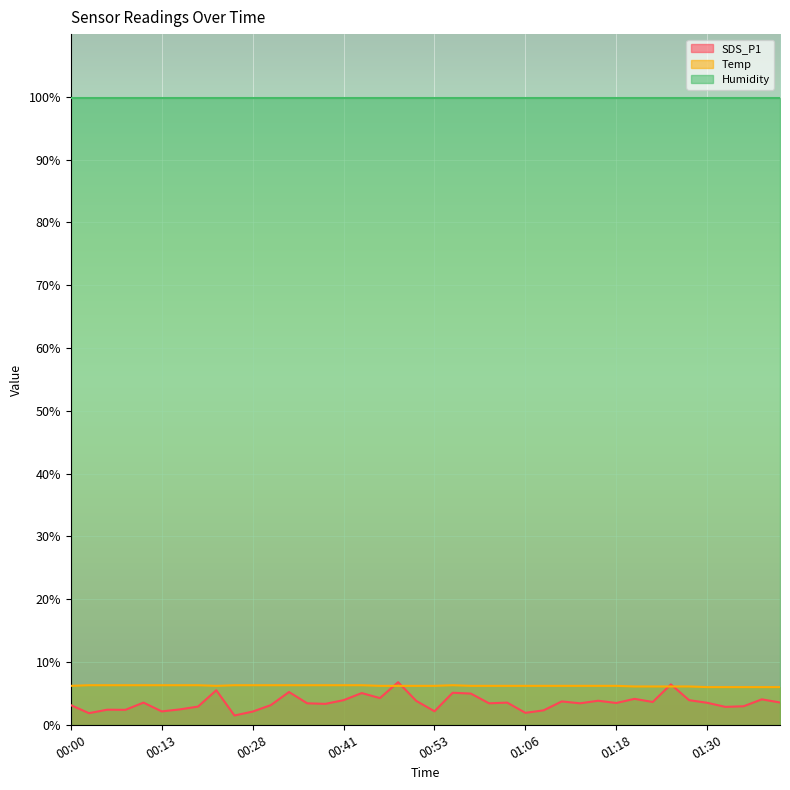

What position from the left is 00:31?

12